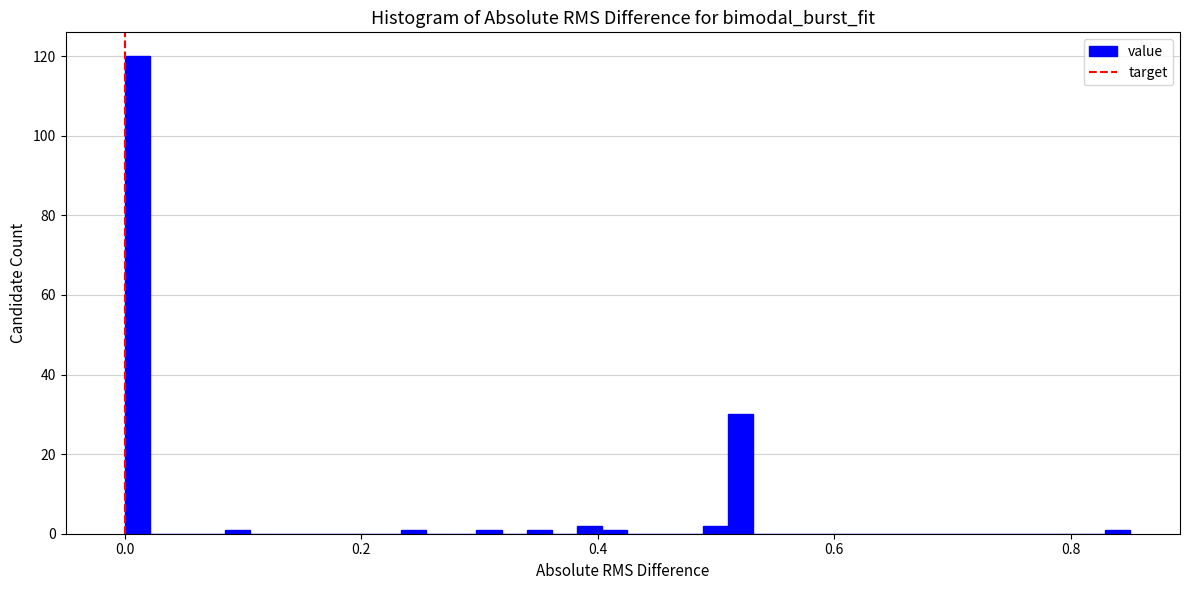

Read against the x-axis, roughly where is the centre of the tallest bar?

0.02